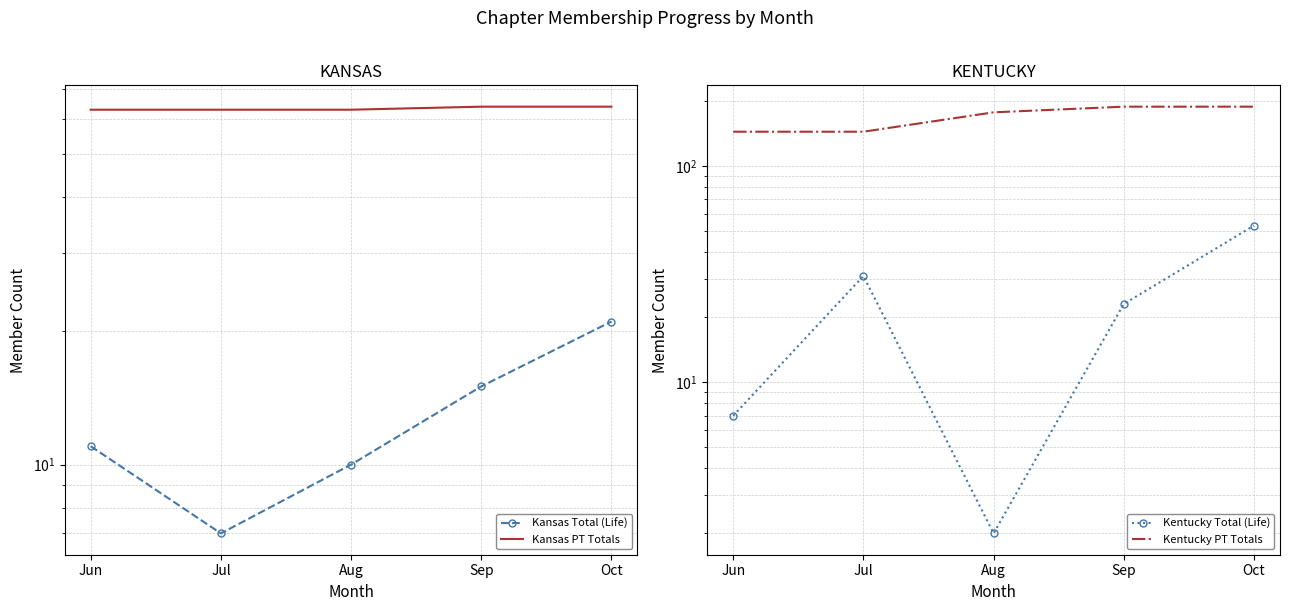

Rank the series by their maximum value, from lowest to highest.

Kansas Total (Life), Kentucky Total (Life), Kansas PT Totals, Kentucky PT Totals